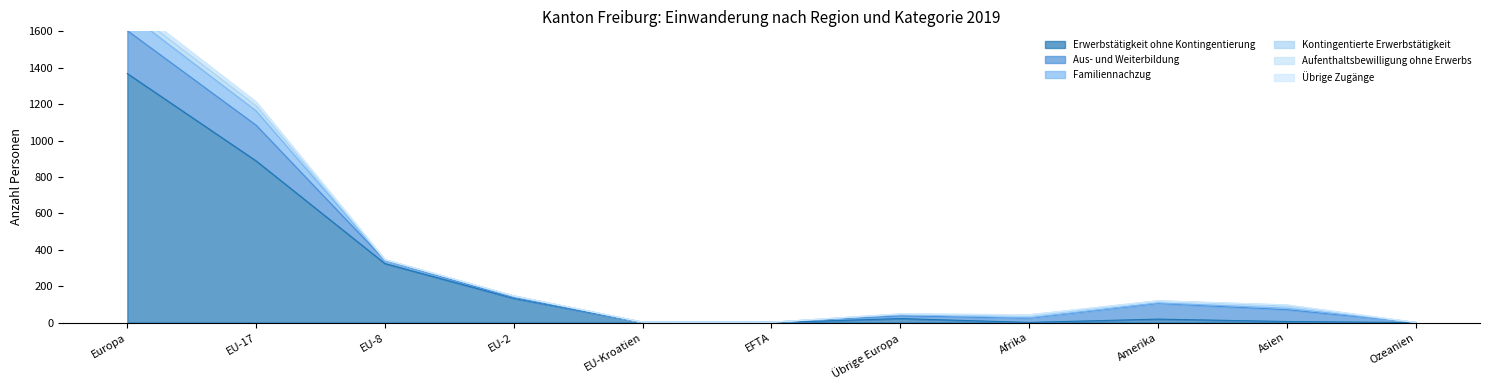

Rank the categories by Erwerbstätigkeit ohne Kontingentierung value from lowest to highest.

EFTA, Ozeanien, EU-Kroatien, Afrika, Asien, Amerika, Übrige Europa, EU-2, EU-8, EU-17, Europa